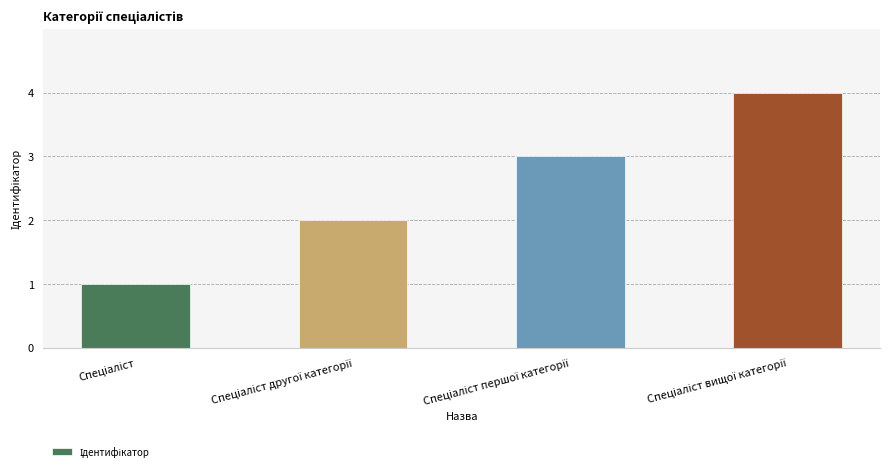

What is the greatest value displayed?

4